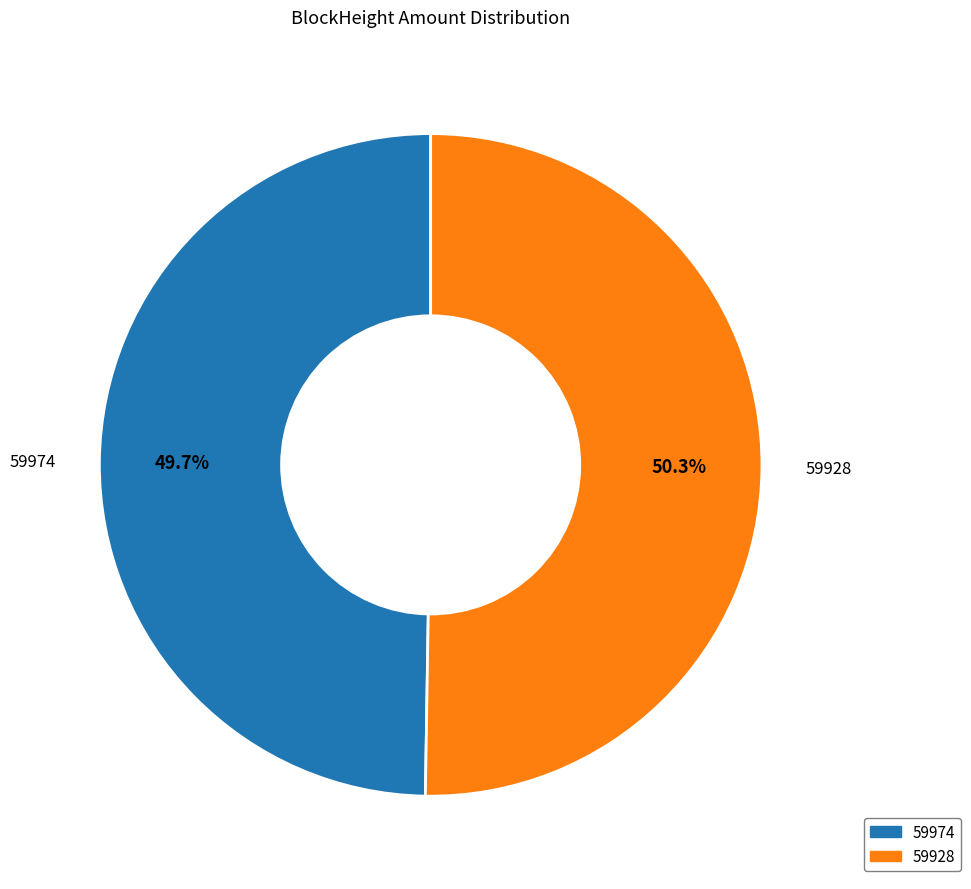

Which category has the biggest portion of the pie?

59928